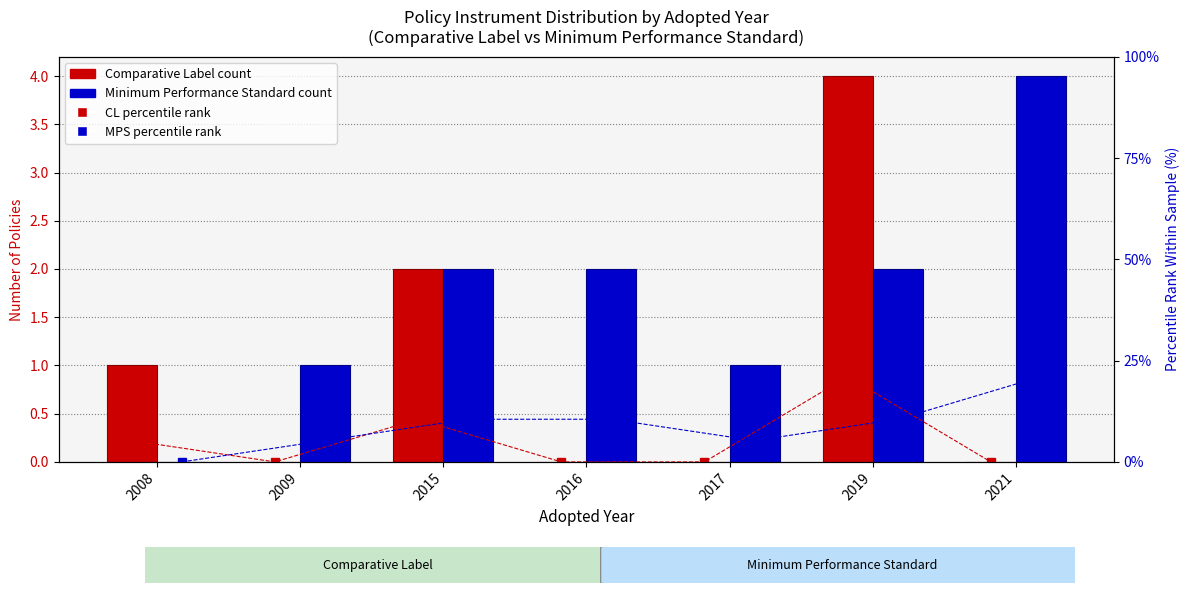

What is the value of the Minimum Performance Standard bar at the 3rd from the left?

2.0